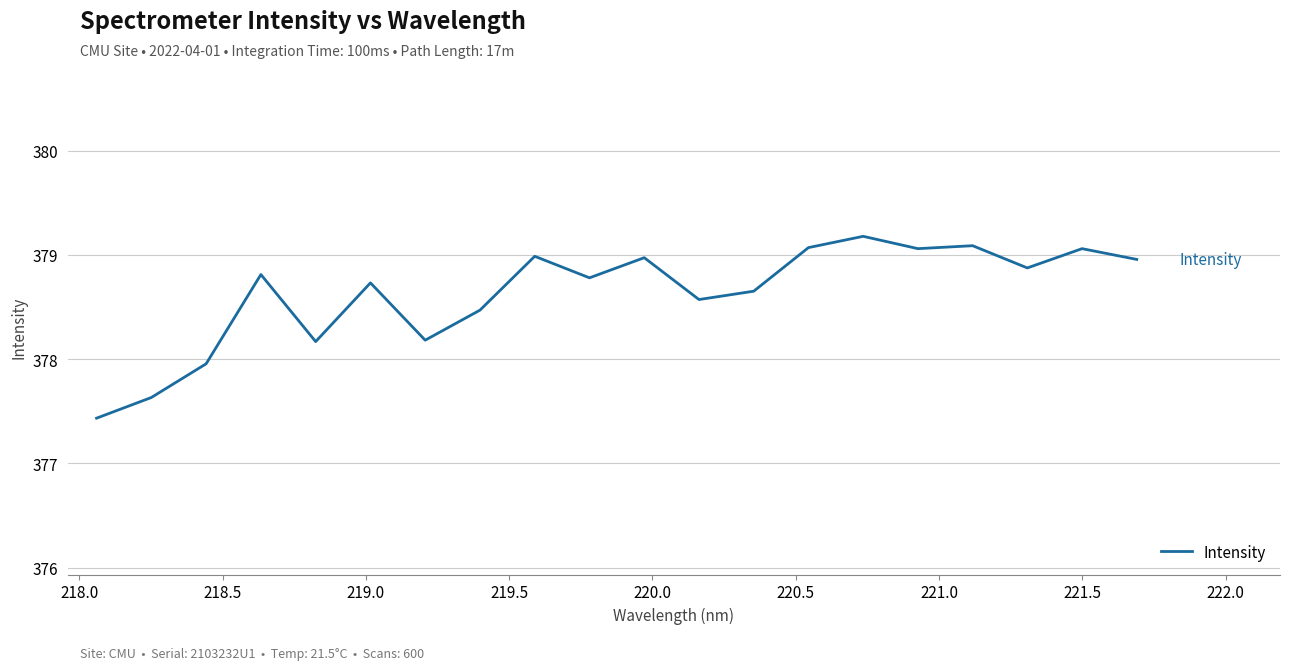

What is the greatest value displayed?

379.2